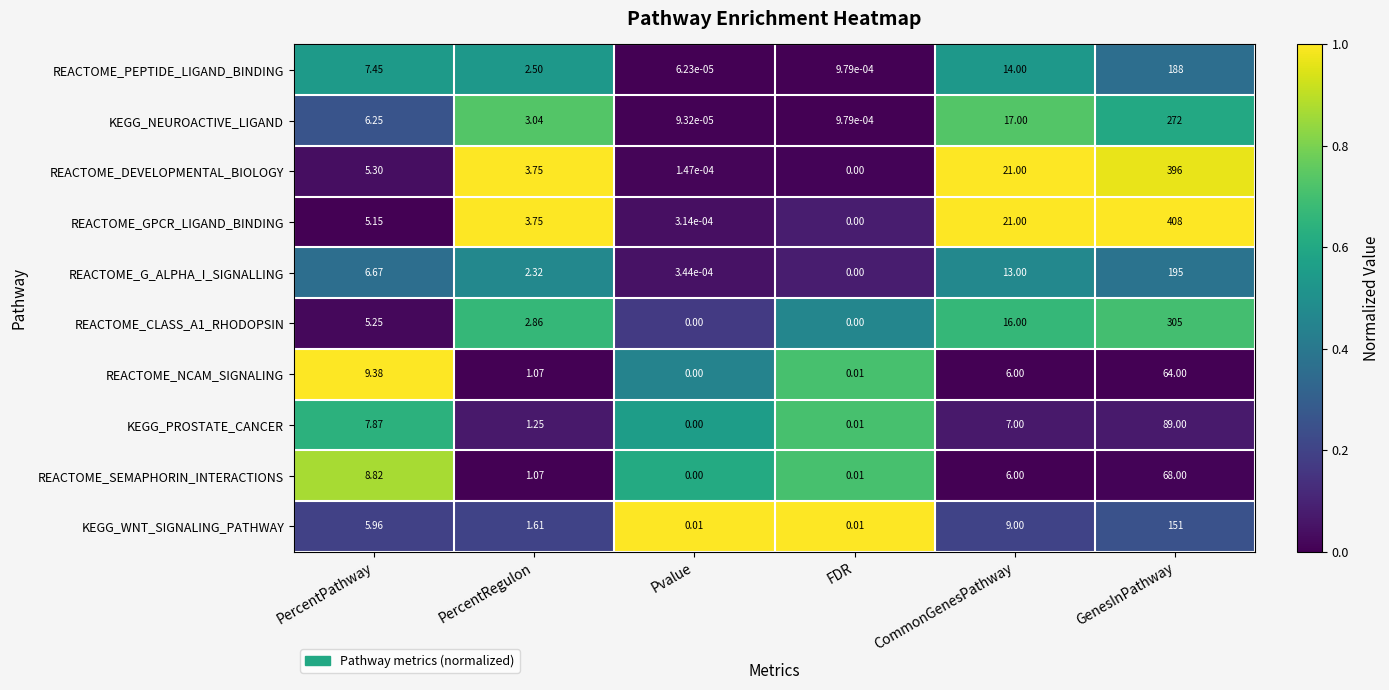

At which label is KEGG_PROSTATE_CANCER closest to 44?

PercentPathway